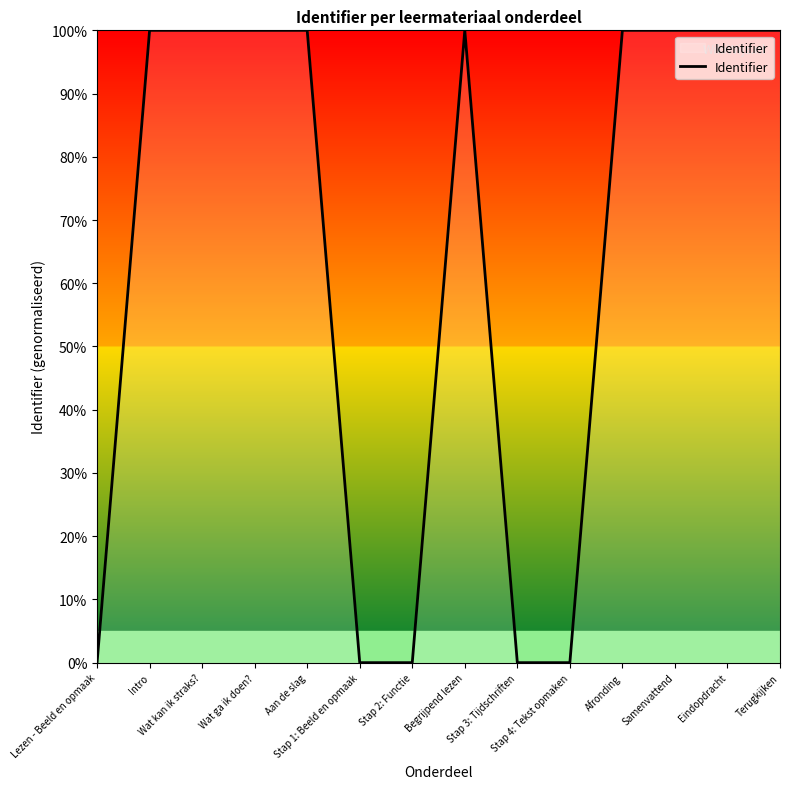

What is the difference between the maximum and minimum values?

100.0